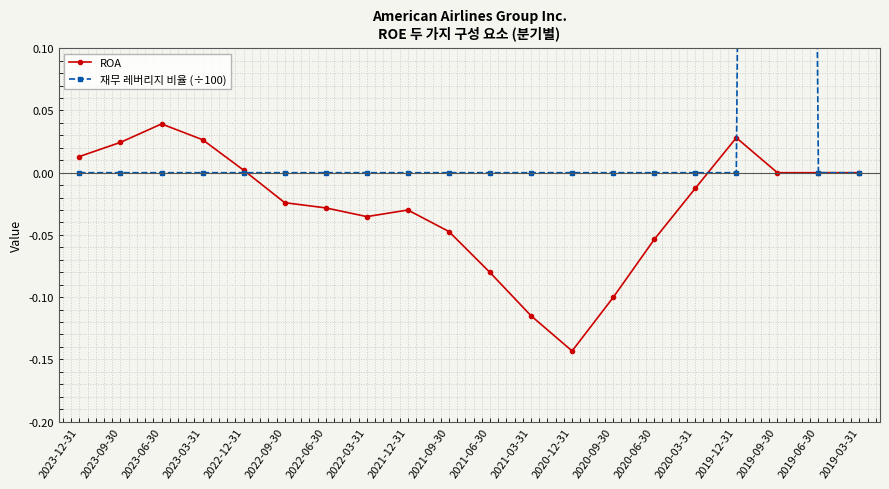

Is it true that ROA equals 0.0 at 2022-12-31?

True